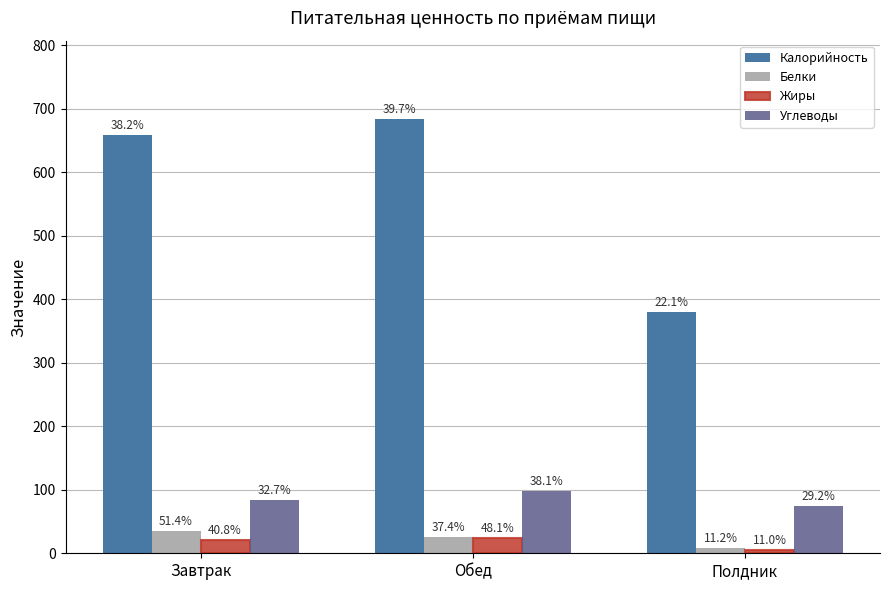

What value does the Калорийность series have at Полдник?

380.2